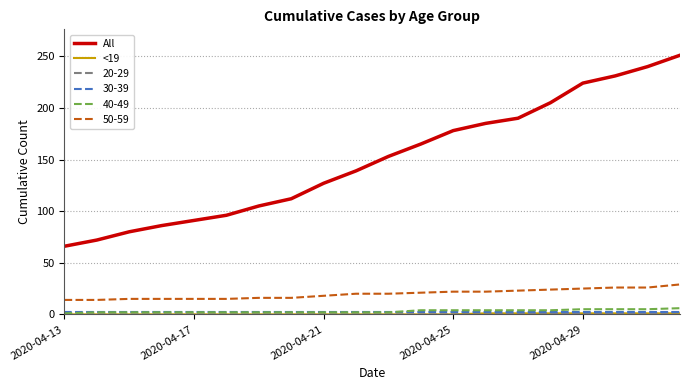

What is the maximum value for All?

251